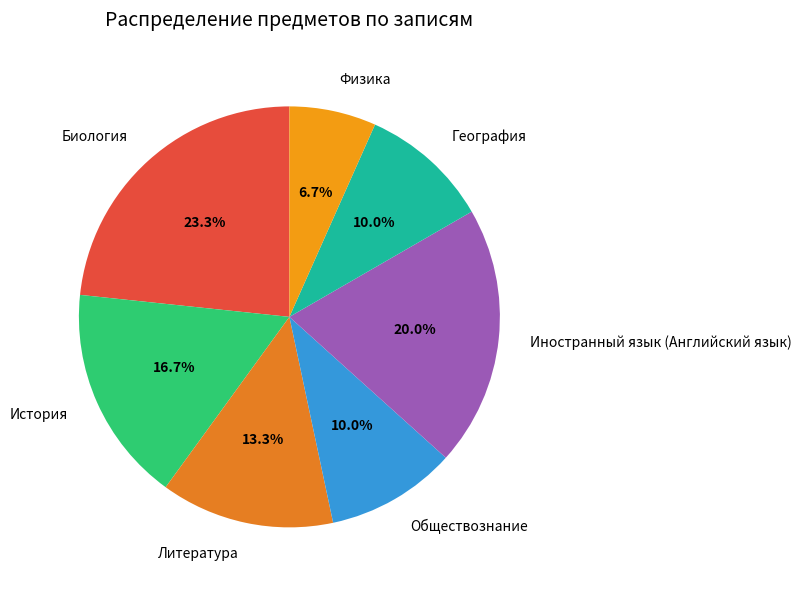

To the nearest percent, what is the difference between the Физика and Биология slice percentages?

17%